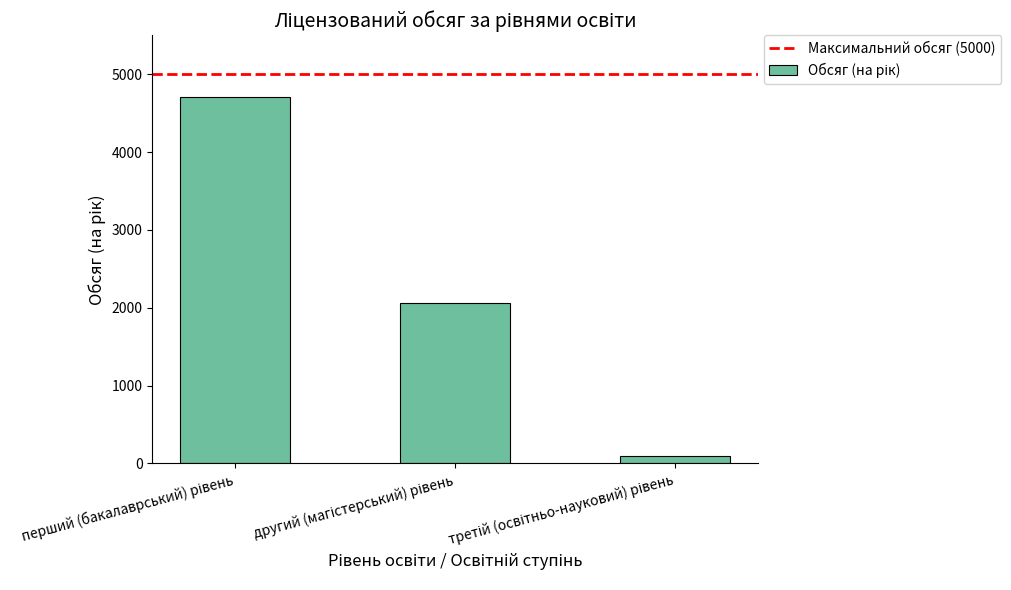

What is the value of the 1st bar from the left?

4709